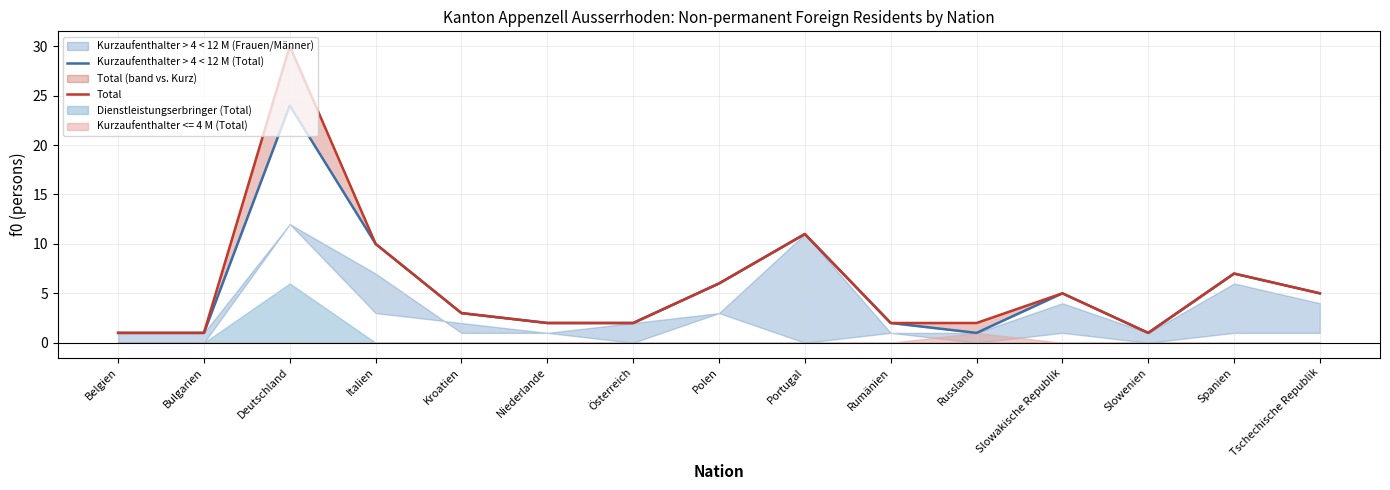

What is the total value across all series at Österreich?

4